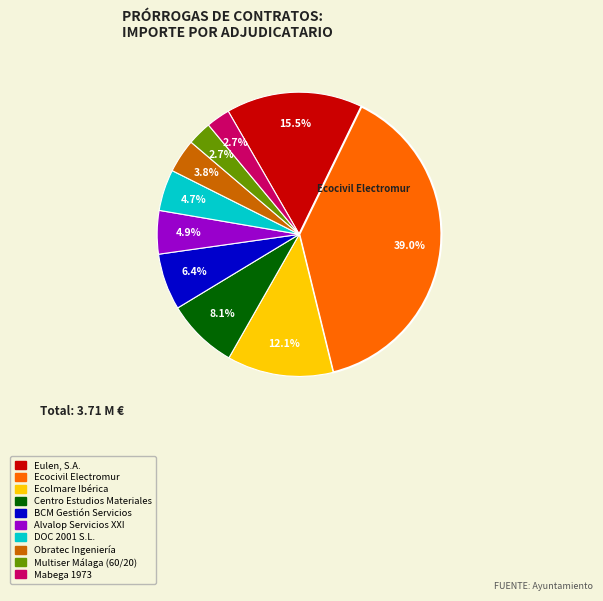

How many segments does this pie chart have?

10